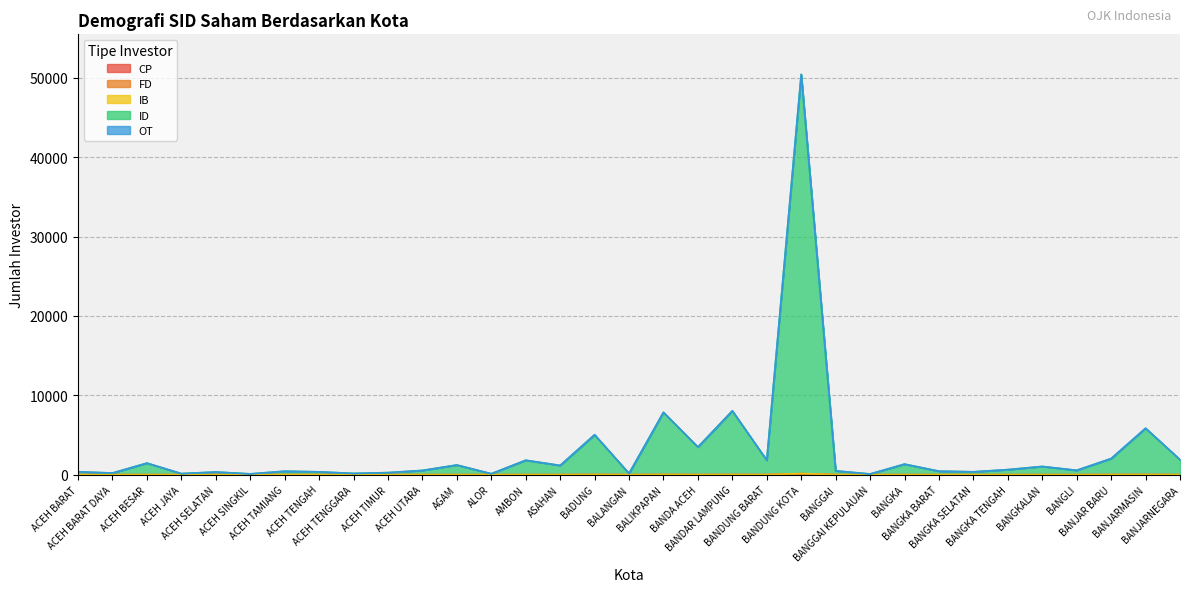

Rank the categories by ID value from highest to lowest.

BANDUNG KOTA, BANDAR LAMPUNG, BALIKPAPAN, BANJARMASIN, BADUNG, BANDA ACEH, BANJAR BARU, BANJARNEGARA, AMBON, BANDUNG BARAT, ACEH BESAR, BANGKA, AGAM, ASAHAN, BANGKALAN, BANGKA TENGAH, BANGLI, ACEH UTARA, BANGGAI, BANGKA BARAT, ACEH TAMIANG, ACEH BARAT, BANGKA SELATAN, ACEH TENGAH, ACEH SELATAN, ACEH TIMUR, ACEH BARAT DAYA, ACEH TENGGARA, BALANGAN, ACEH JAYA, ALOR, ACEH SINGKIL, BANGGAI KEPULAUAN